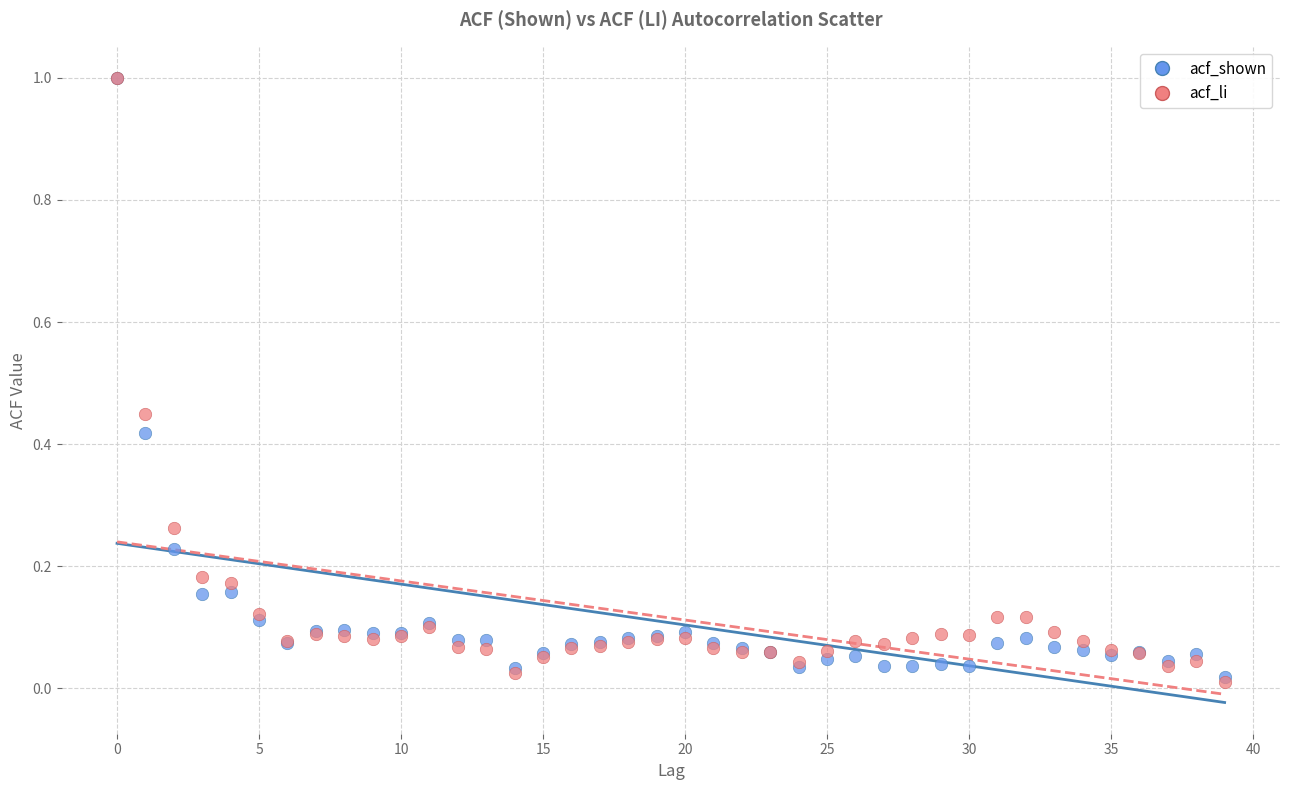

Which series has the largest Y range (max minus min)?

acf_li